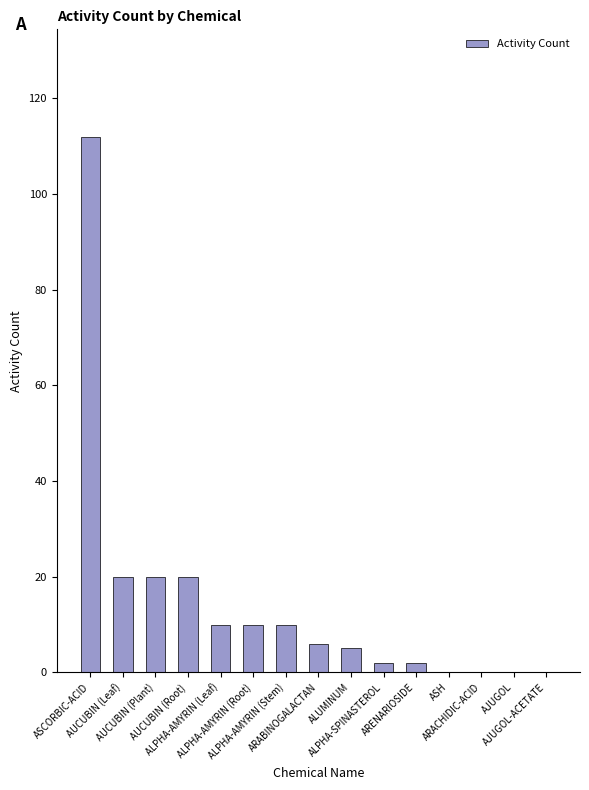

What is the sum of all values?

217